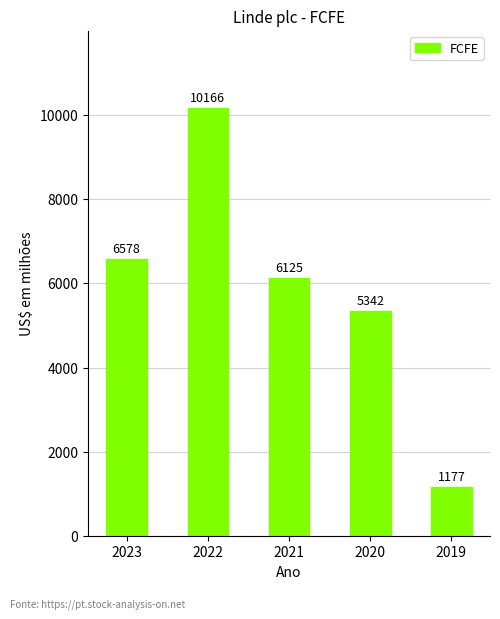

Count the number of categories in the chart.

5